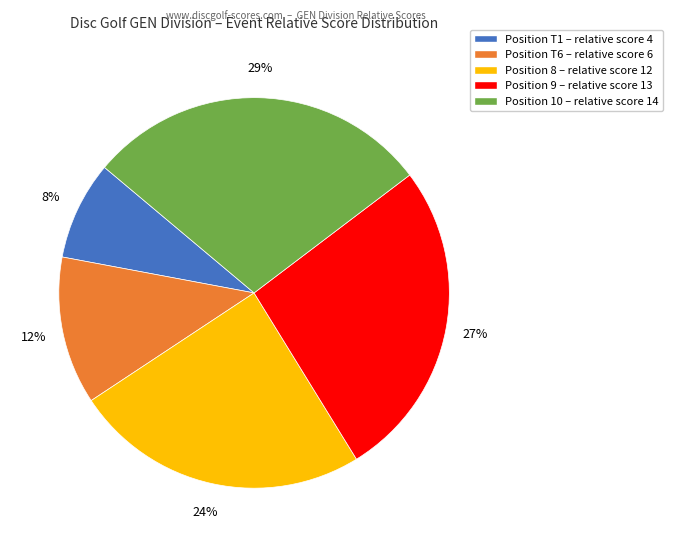

Is the sum of Position T6 – relative score 6 and Position 8 – relative score 12 greater than half?

No